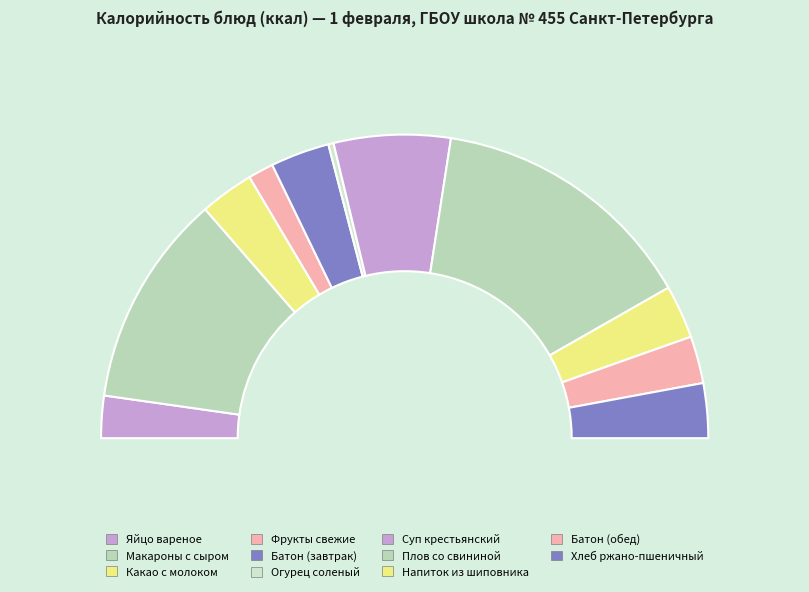

Between Плов со свининой and Батон (обед), which is larger?

Плов со свининой